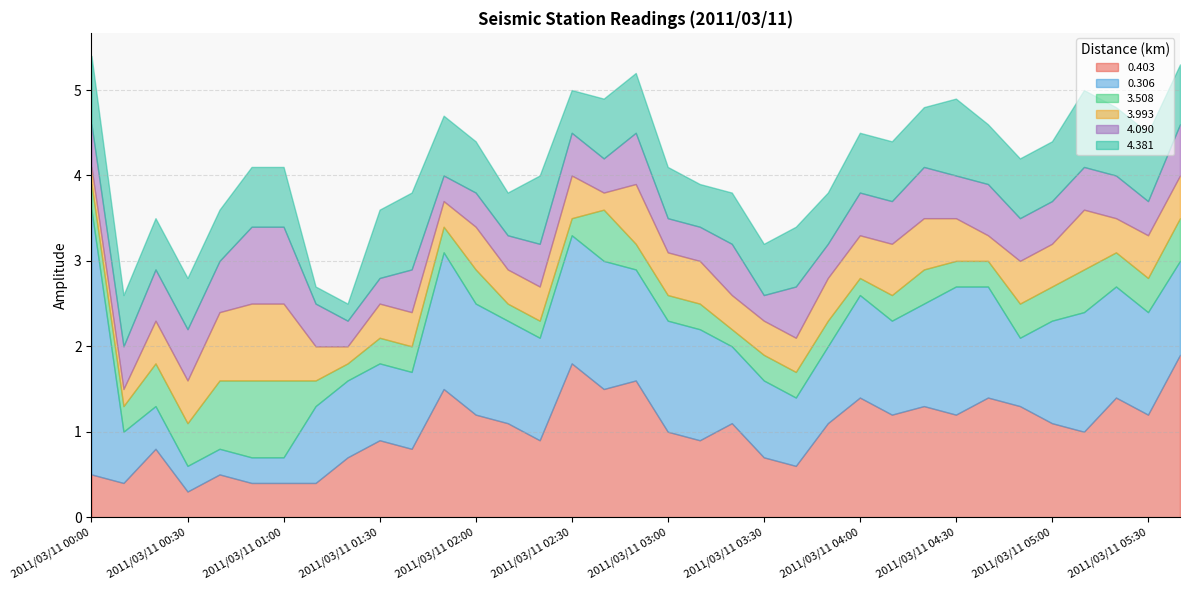

True or false: 4.090 has a value of 0.6 at 2011/03/11 03:00.

False